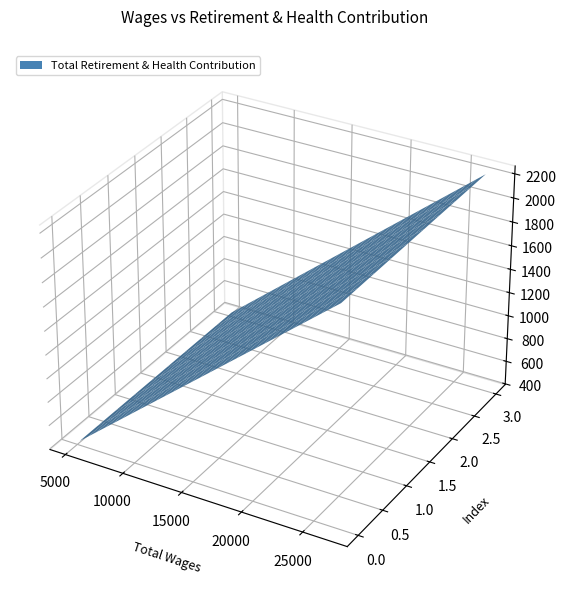

Reading left to right, list all the values displayed in this chart.

2227	1753	1167	431